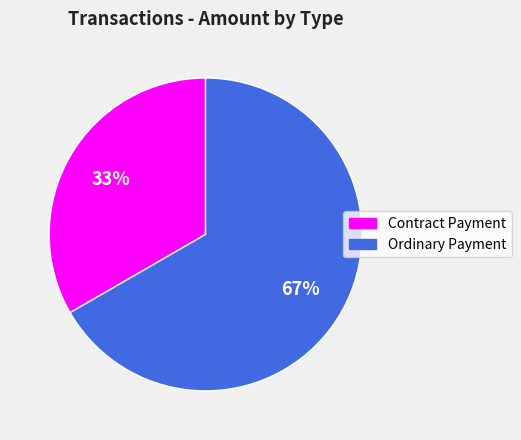

To the nearest percent, what is the average slice percentage?

50%